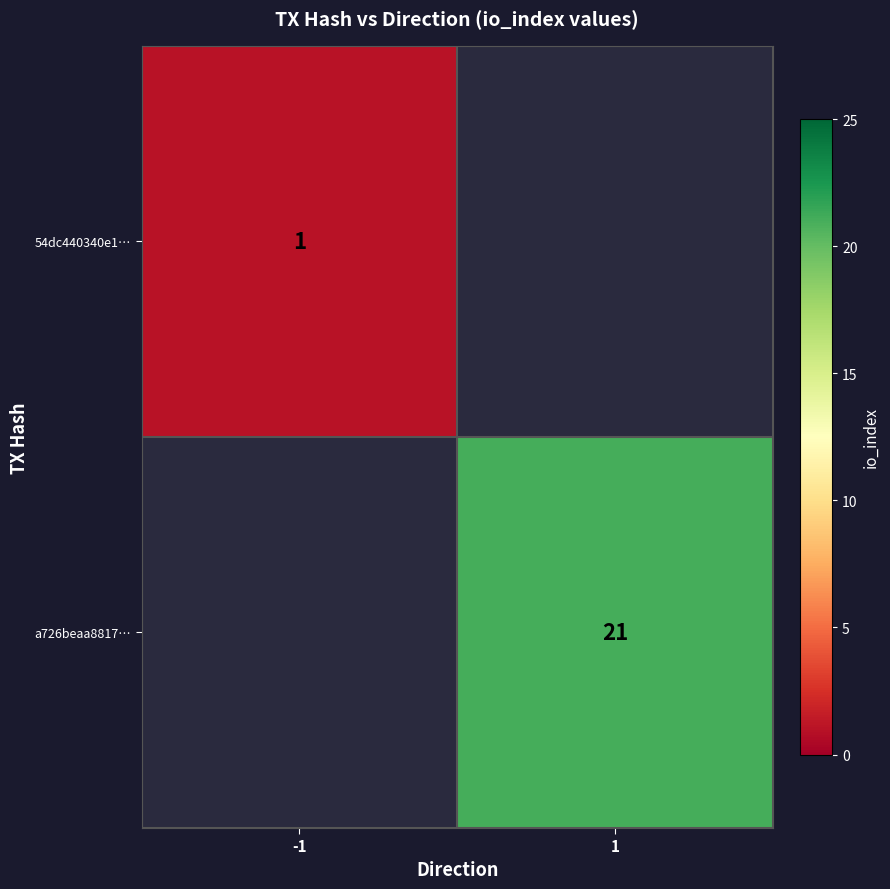

True or false: 54dc440340e1… has a value of 1 at -1.

True